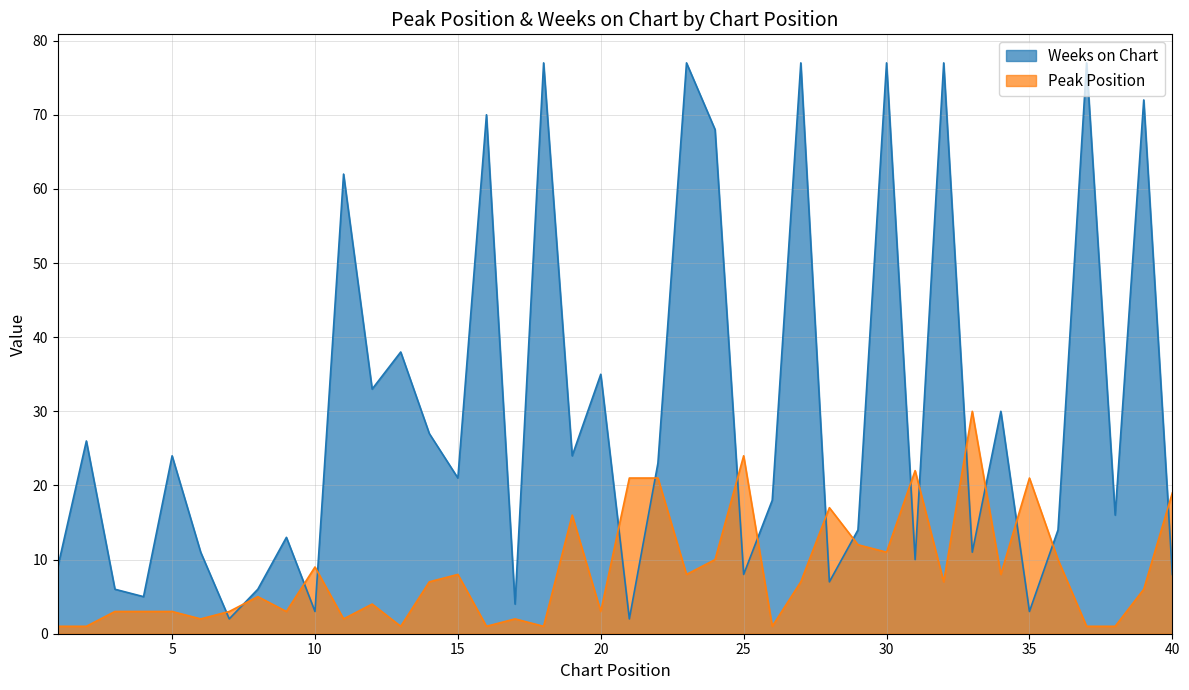

Does the chart display data point markers on the line(s)?

No